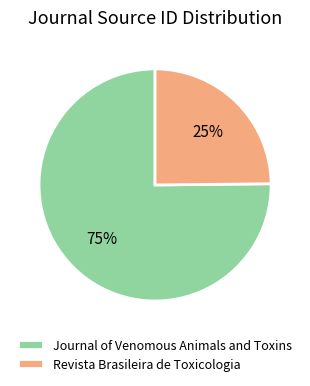

How many segments does this pie chart have?

2